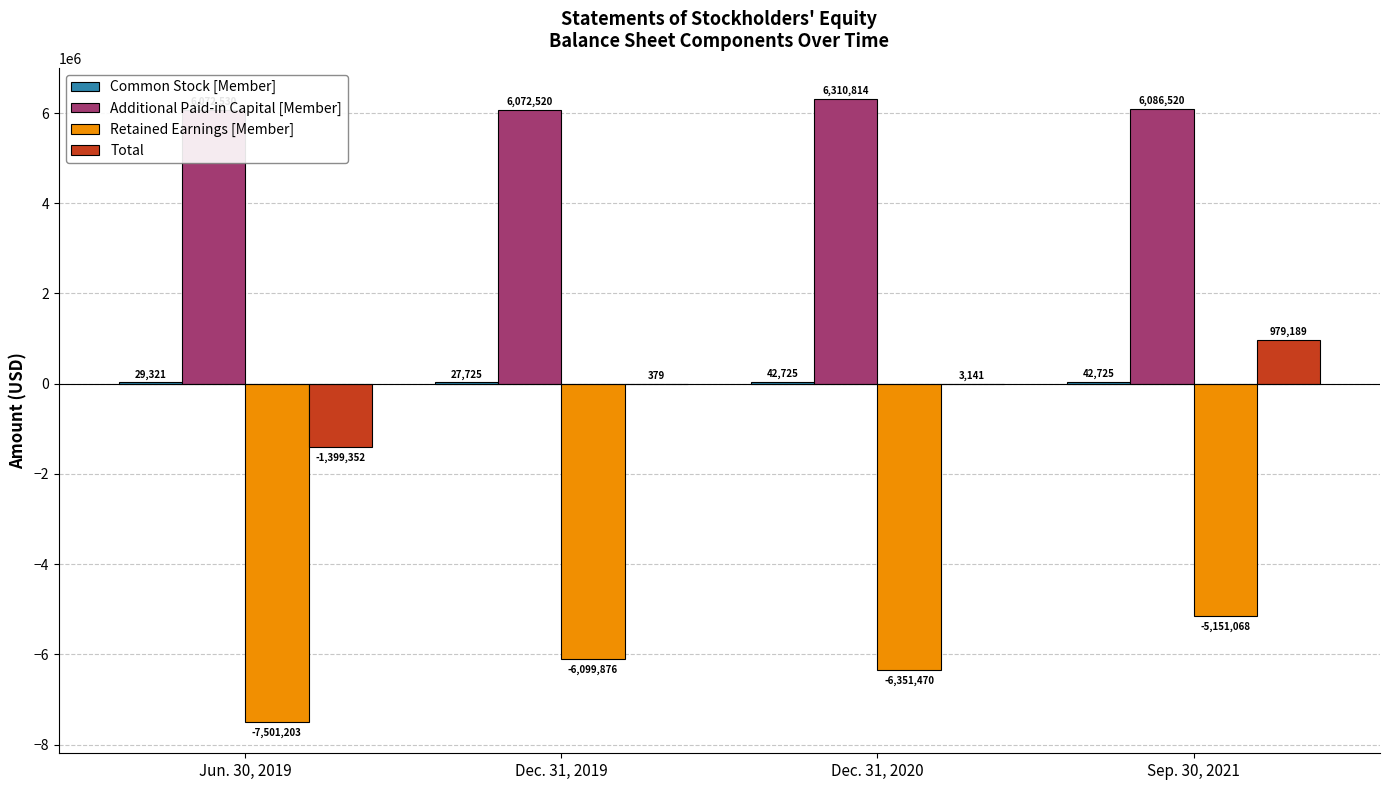

Which series has the largest range (max minus min)?

Total